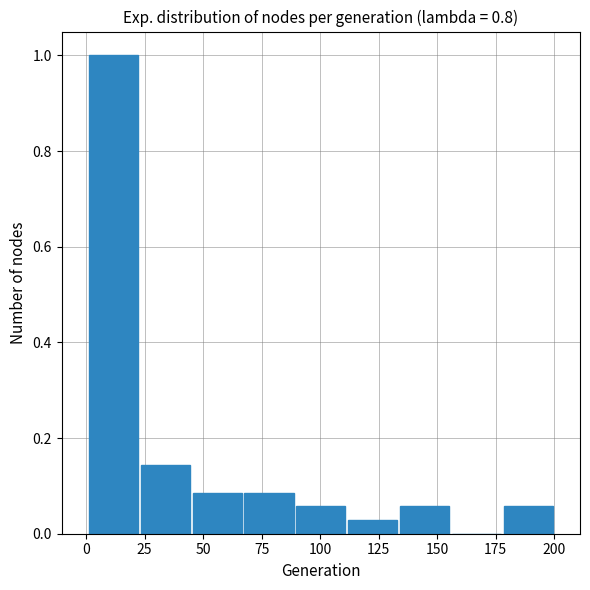

Reading left to right, list every bar in this chart as the range it spans on the x-axis followed by its height. Neither the bar edges nor the heights are printed on the chart, so give them approximately, as read against the axes.

0 to 25: 1.00
25 to 45: 0.14
45 to 65: 0.08
65 to 90: 0.08
90 to 110: 0.06
110 to 135: 0.02
135 to 155: 0.06
155 to 180: 0
180 to 200: 0.06